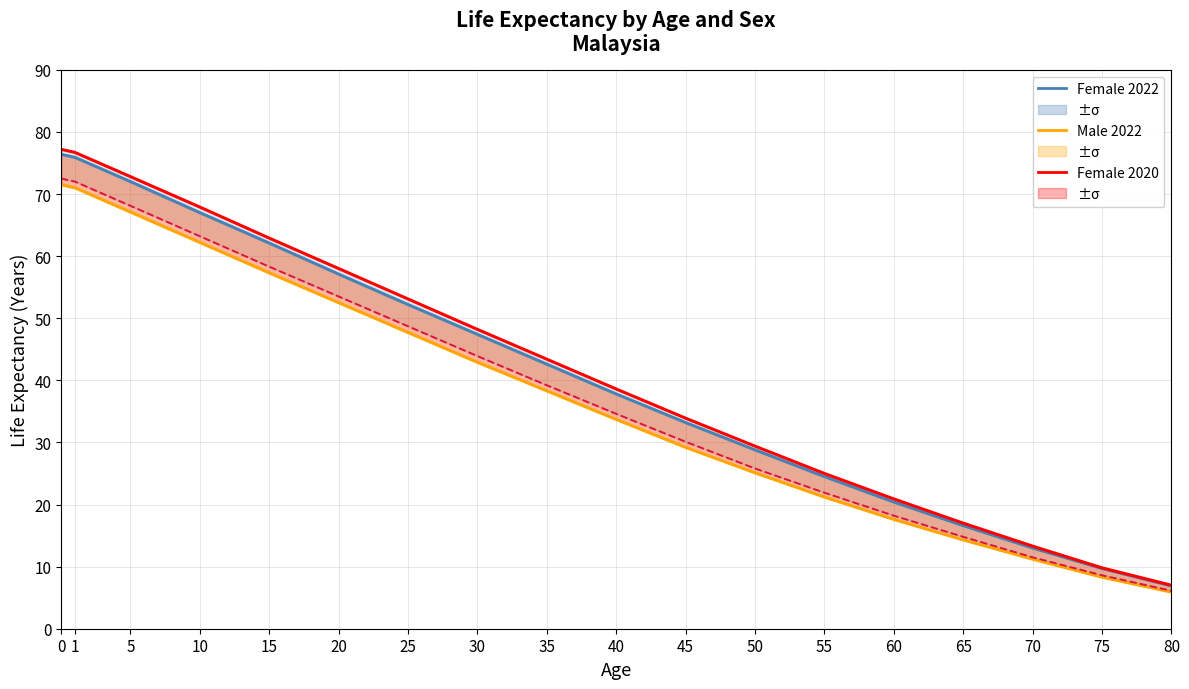

True or false: Male 2022 and Female 2022 intersect in this chart.

False